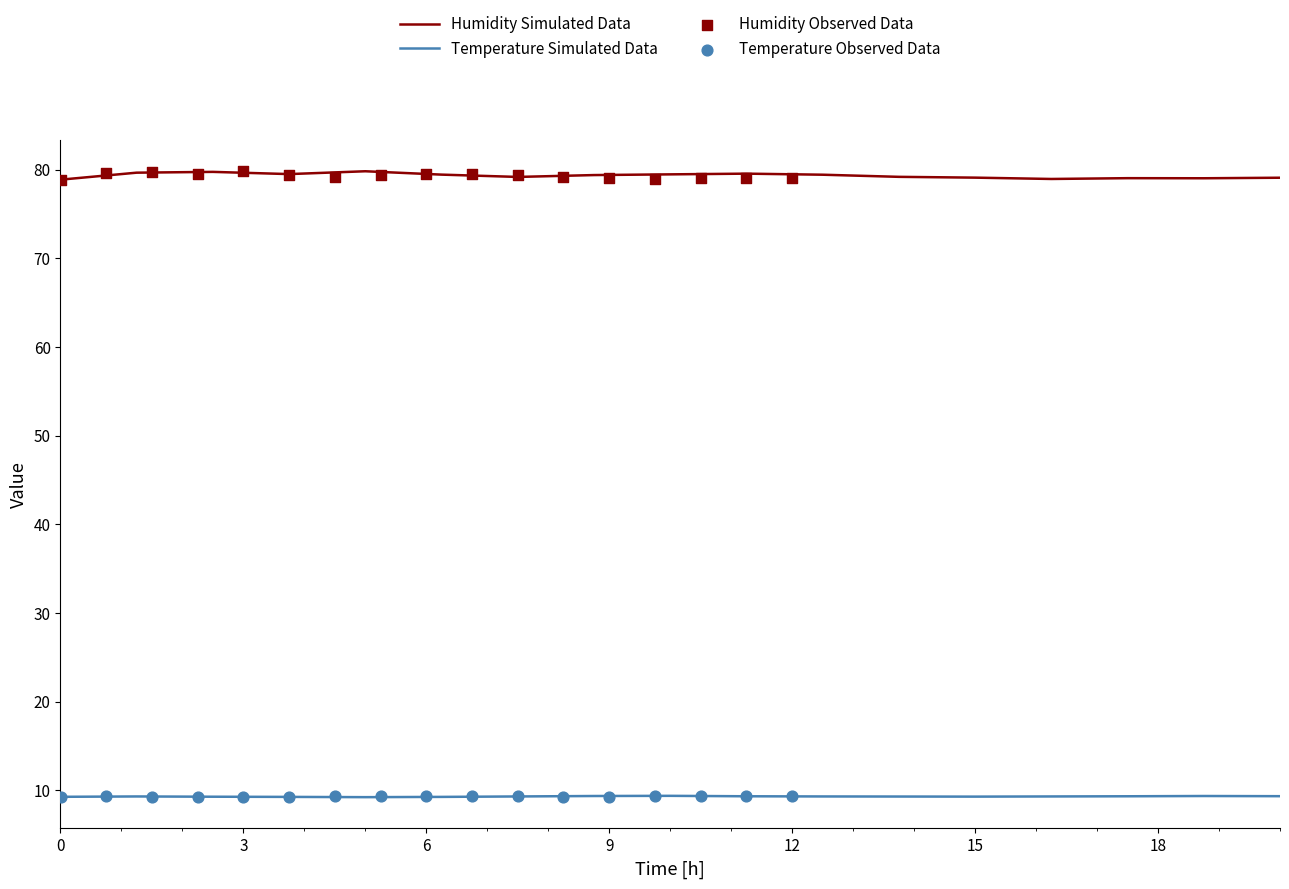

What are all the series names shown in the legend?

Humidity Simulated Data, Temperature Simulated Data, Humidity Observed Data, Temperature Observed Data